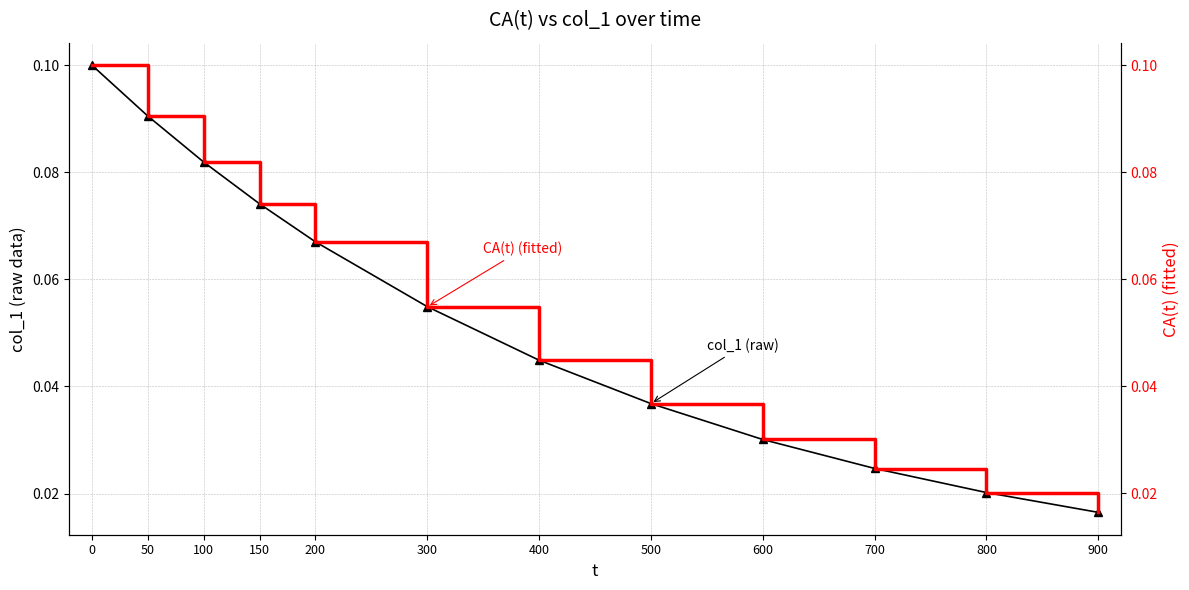

Reading right to left, transcribe all the data shown in this chart.

col_1: 0.0	0.0	0.0	0.0	0.0	0.0	0.1	0.1	0.1	0.1	0.1	0.1
CA(t): 0.0	0.0	0.0	0.0	0.0	0.0	0.1	0.1	0.1	0.1	0.1	0.1